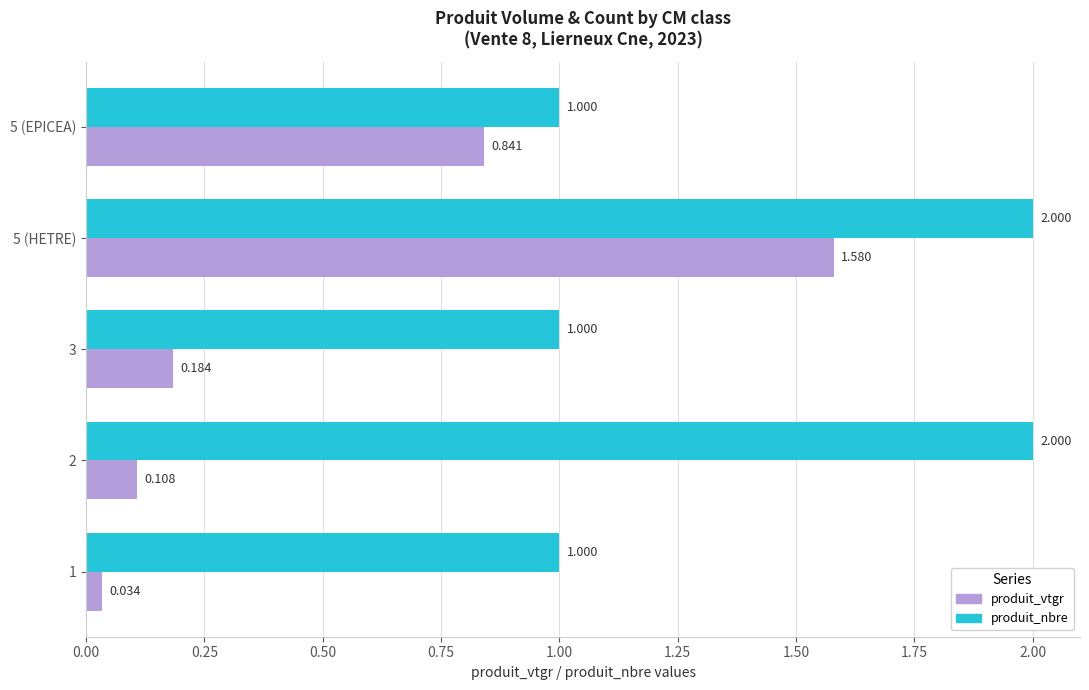

List the series in order of their peak value, lowest first.

produit_vtgr, produit_nbre